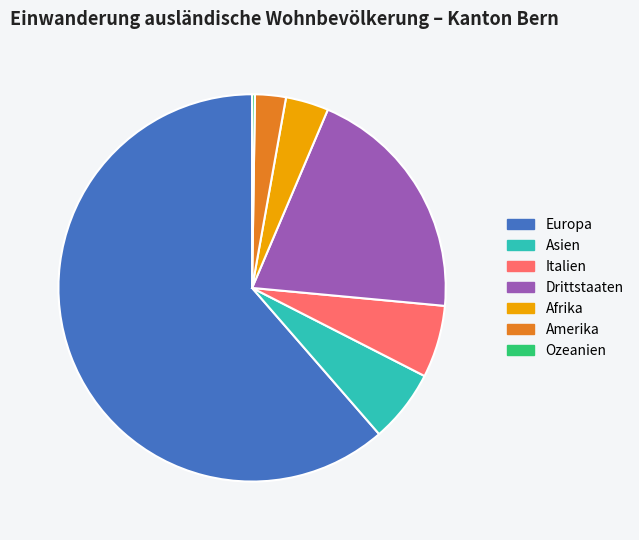

Which slice is the largest?

Europa